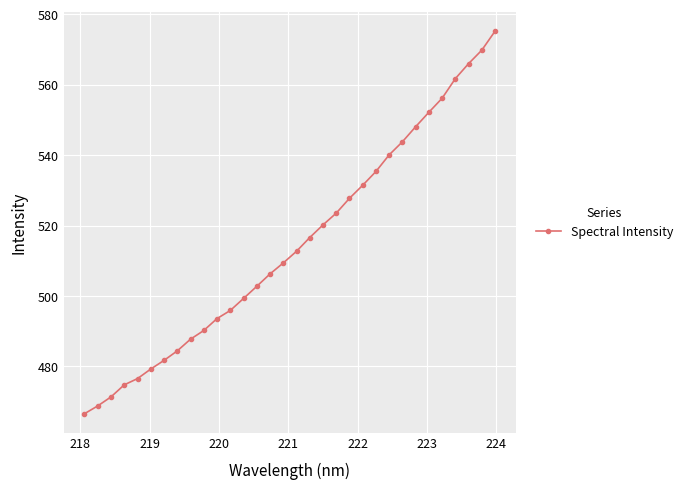

Reading left to right, list all the values displayed in this chart.

466.6	468.8	471.3	474.8	476.5	479.3	481.7	484.4	487.7	490.2	493.6	495.9	499.3	502.7	506.3	509.4	512.7	516.6	520.2	523.5	527.7	531.4	535.3	540.1	543.8	548.0	552.1	556.1	561.7	566.0	569.8	575.2